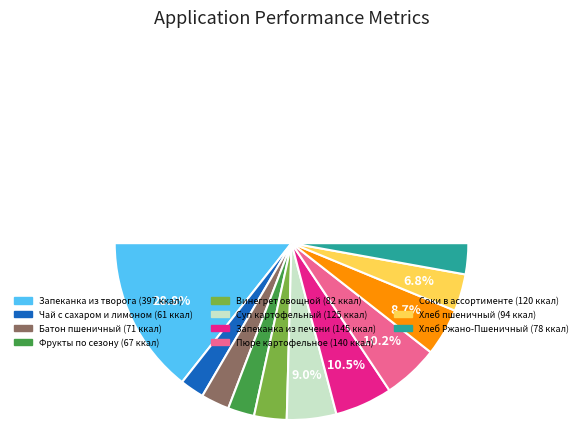

Is the sum of Винегрет овощной and Фрукты по сезону greater than half?

No